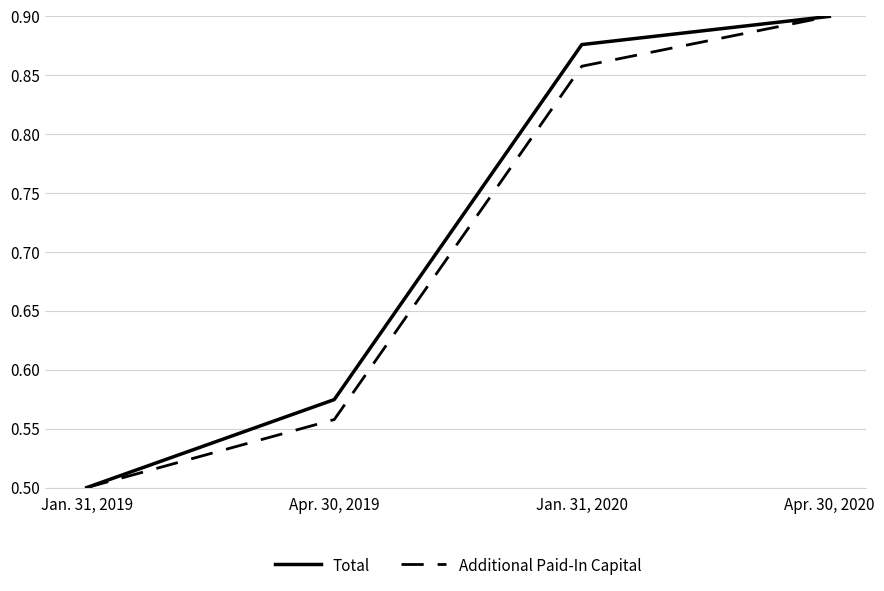

The Additional Paid-In Capital series shows 0.8 at Apr. 30, 2019. True or false?

False